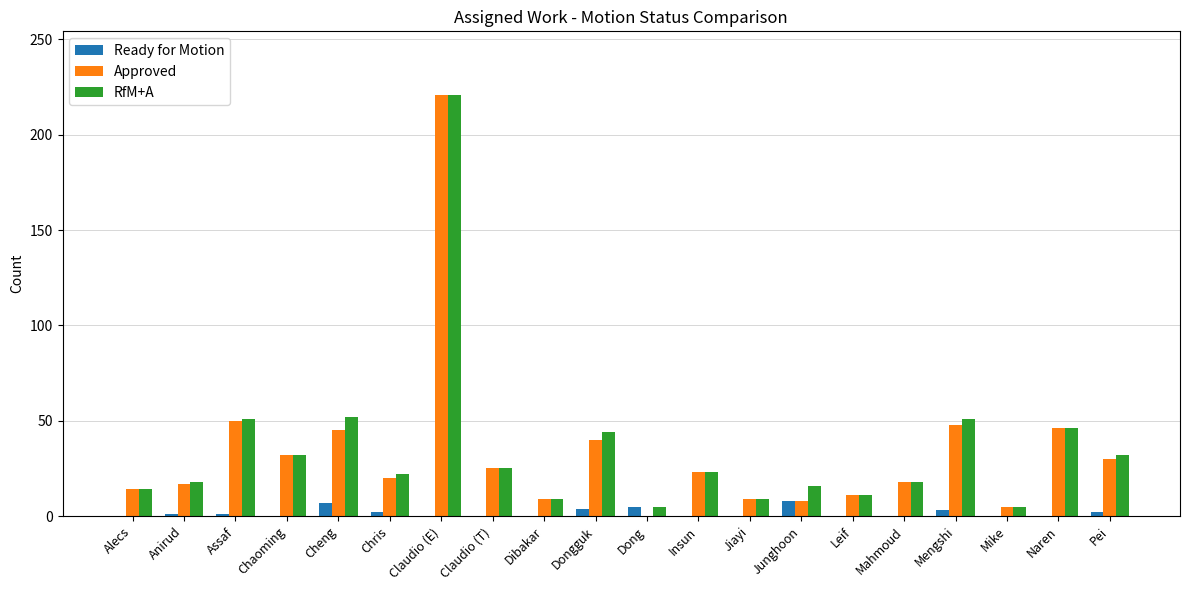

What is the total value across all series at Naren?

92